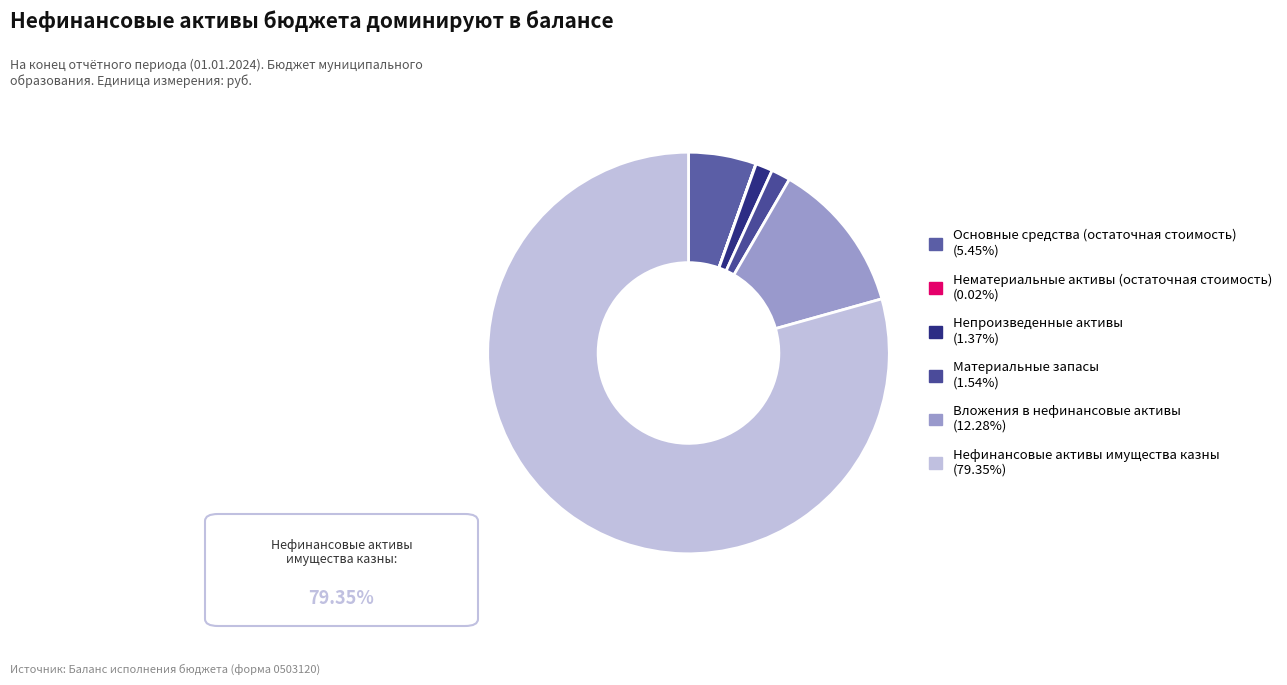

To the nearest percent, what is the combined percentage of Нефинансовые активы имущества казны and Основные средства (остаточная стоимость)?

85%